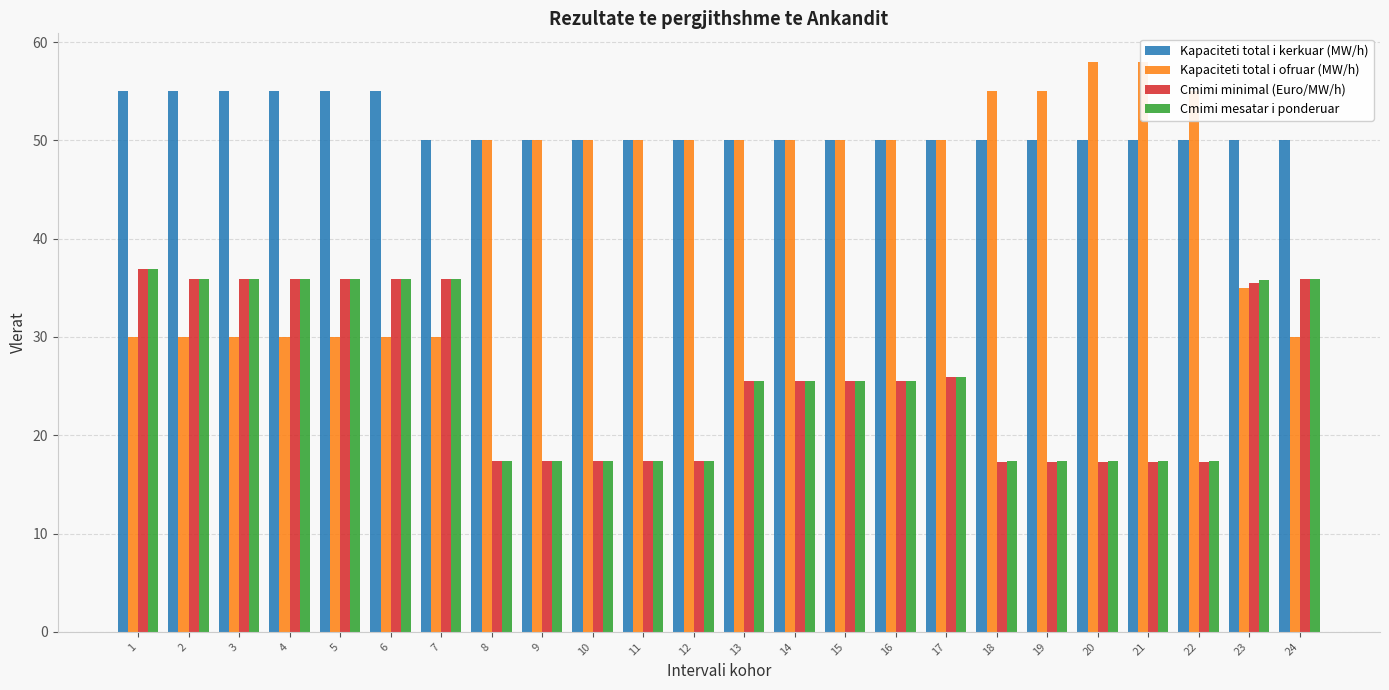

Between 18 and 12, which is larger?

18